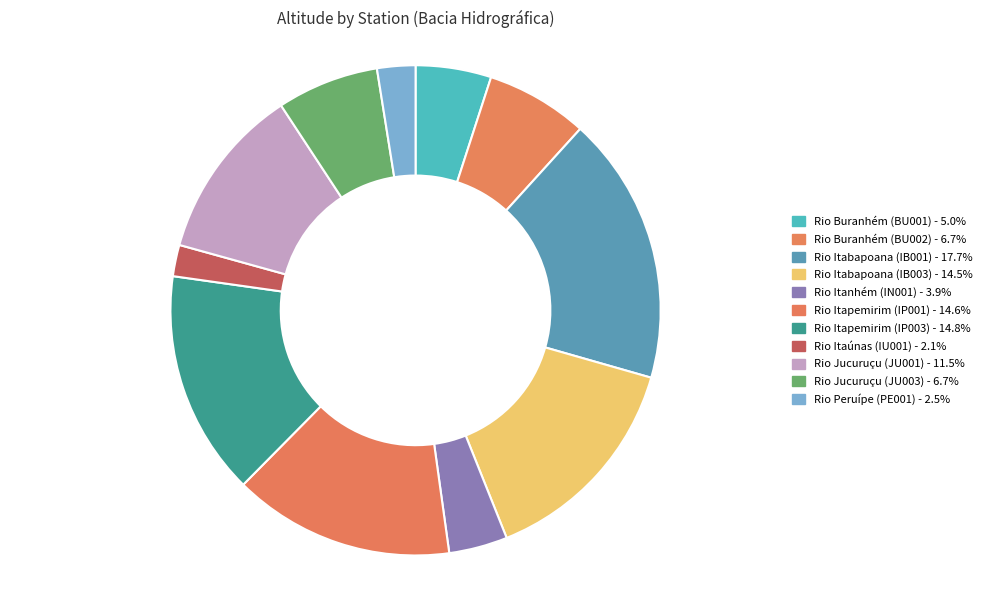

What portion of the pie excludes Rio Itaúnas (IU001)?

97.9%